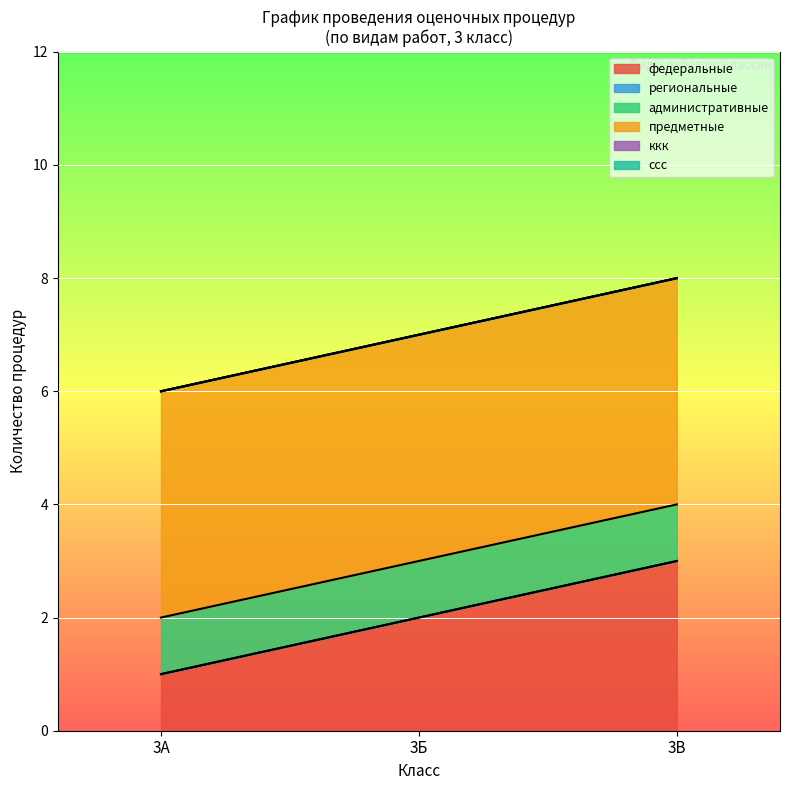

Does the chart display data point markers on the line(s)?

No